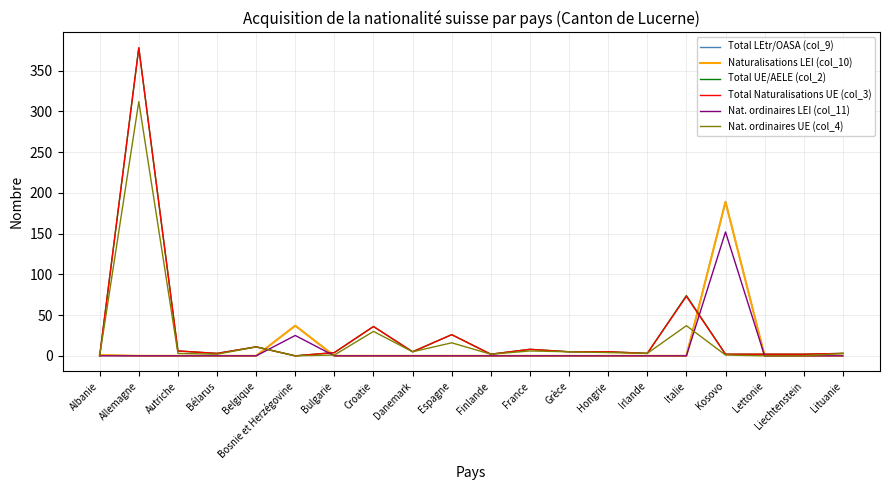

What is the average value of the Total LEtr/OASA (col_9) series?

11